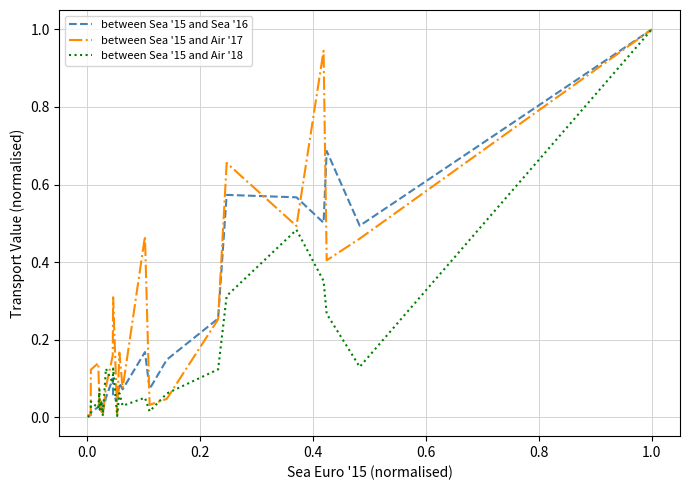

What is the greatest value displayed?

1.0